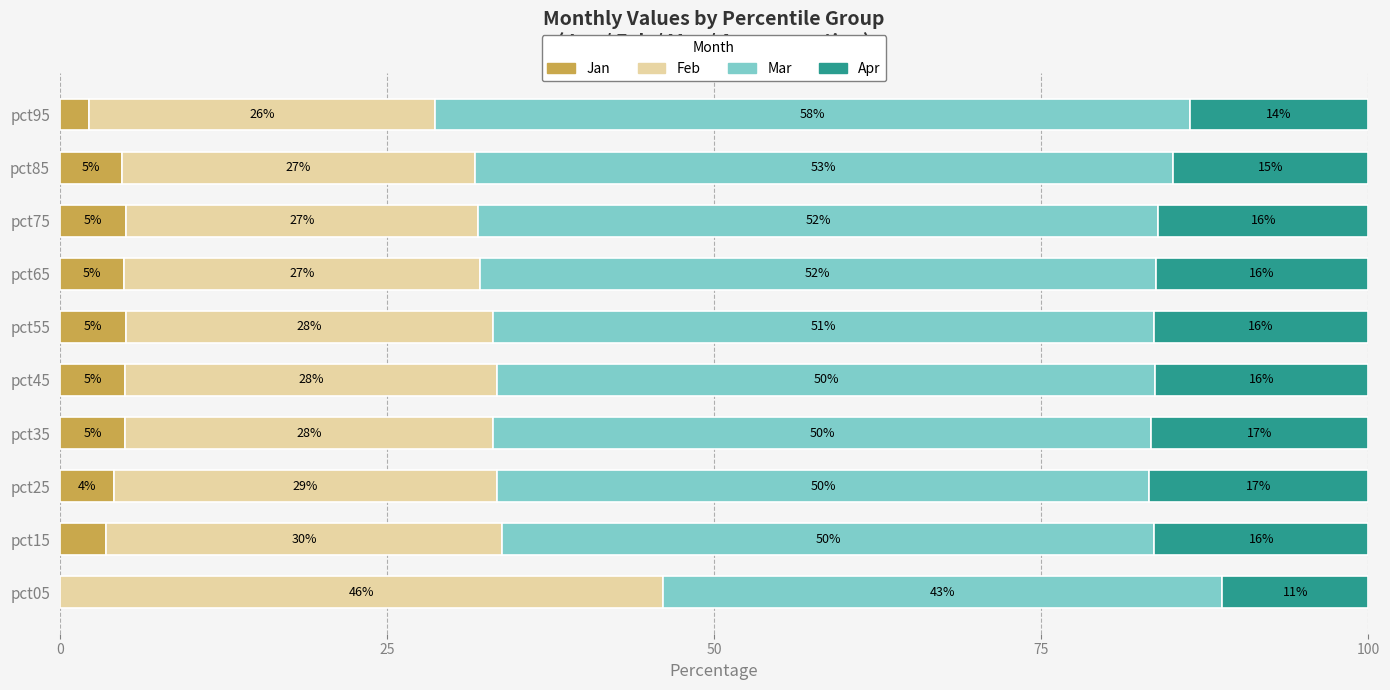

The Jan series shows 5.0 at pct75. True or false?

True